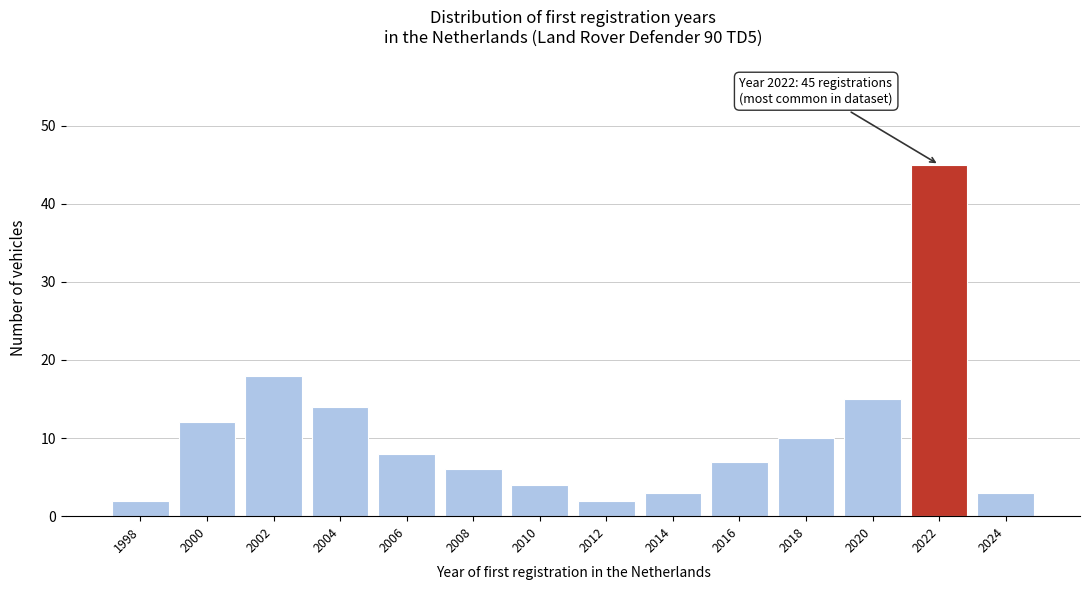

Reading left to right, transcribe all the data shown in this chart.

1998=2	2000=12	2002=18	2004=14	2006=8	2008=6	2010=4	2012=2	2014=3	2016=7	2018=10	2020=15	2022=45	2024=3